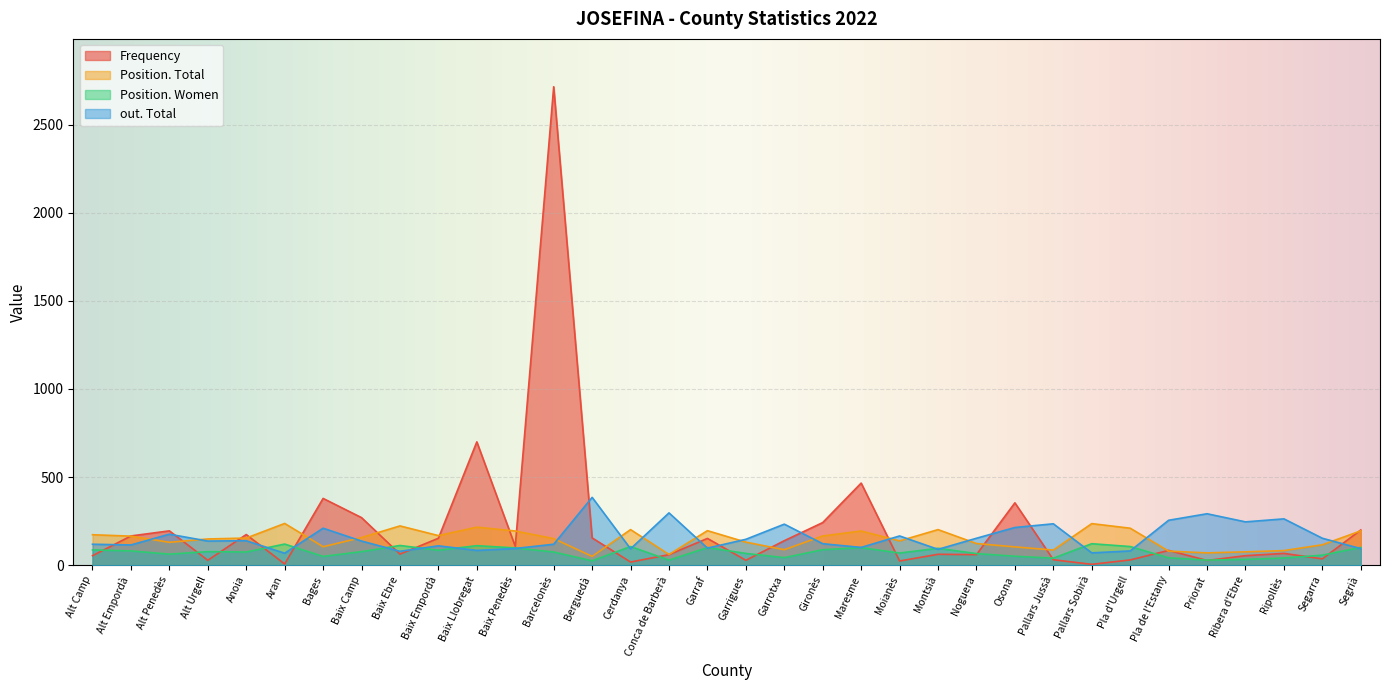

List the series in order of their peak value, lowest first.

Position. Women, Position. Total, out. Total, Frequency